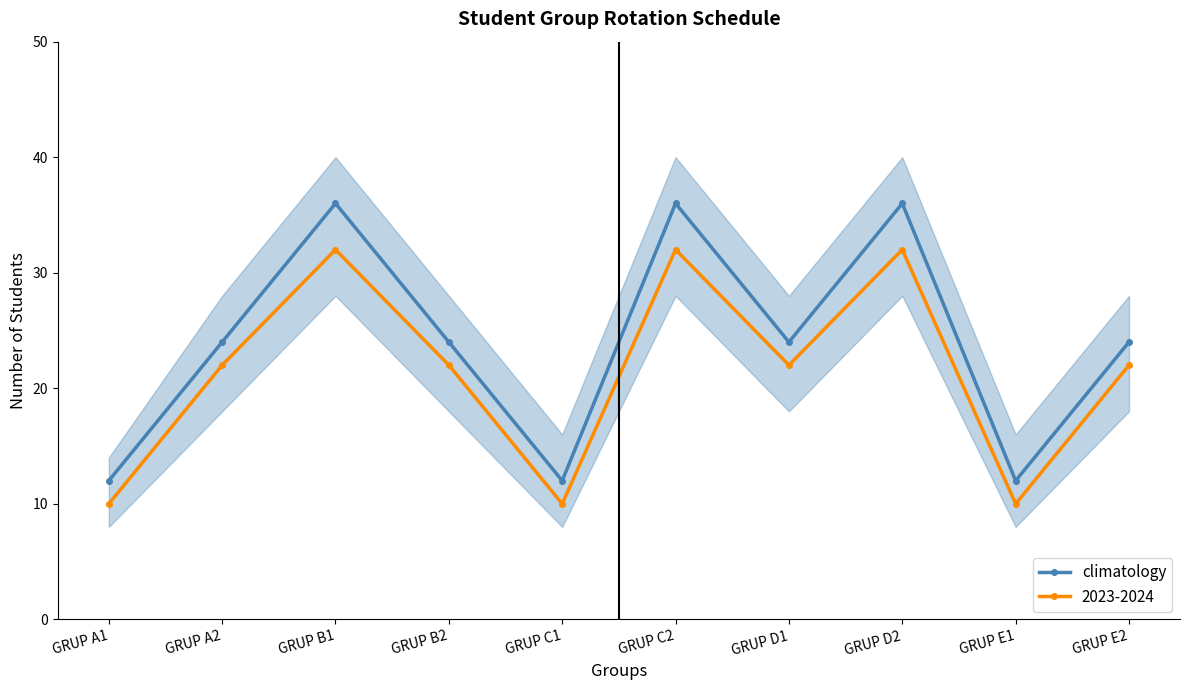

What is the value of the 1st point from the left?

12